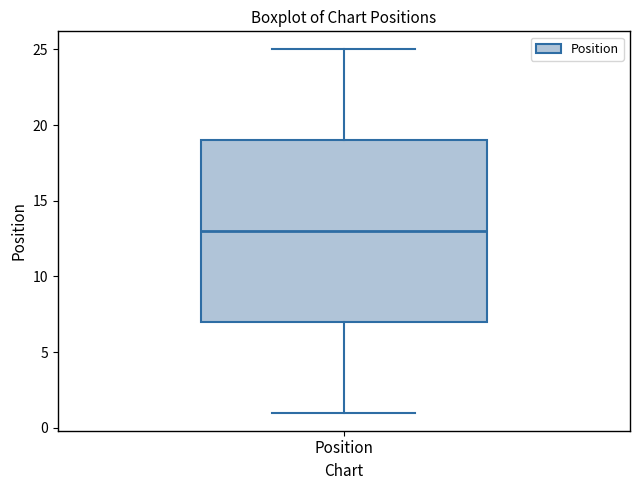

Read this box plot against the y-axis: the position of the median line, the range covered by the box, and the ends of both whiskers. The values are not printed on the chart, so give them approximately, as read against the axis.

median 13, box 7 to 19, whiskers 1 to 25